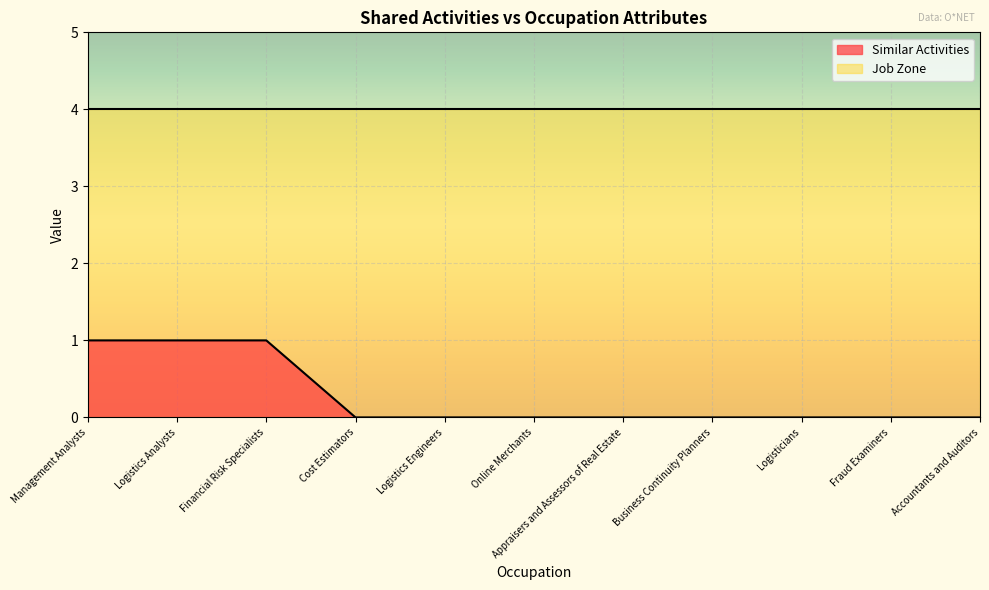

What is the value of the 1st point from the left?

1